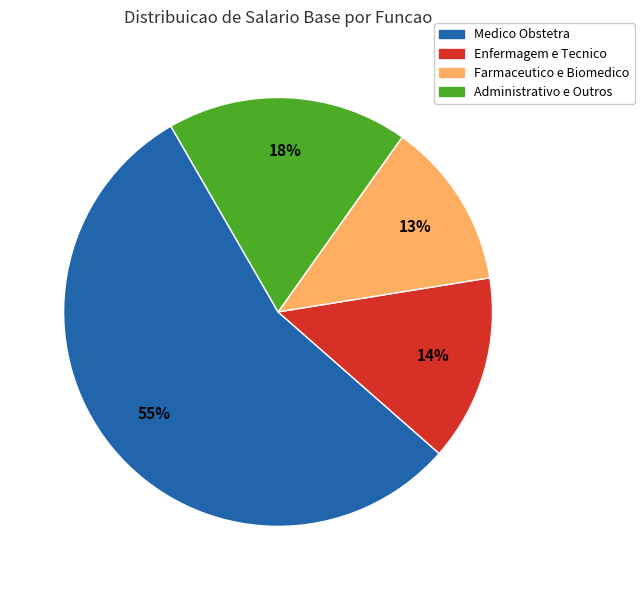

Combined, do Medico Obstetra and Farmaceutico e Biomedico account for over 50%?

Yes